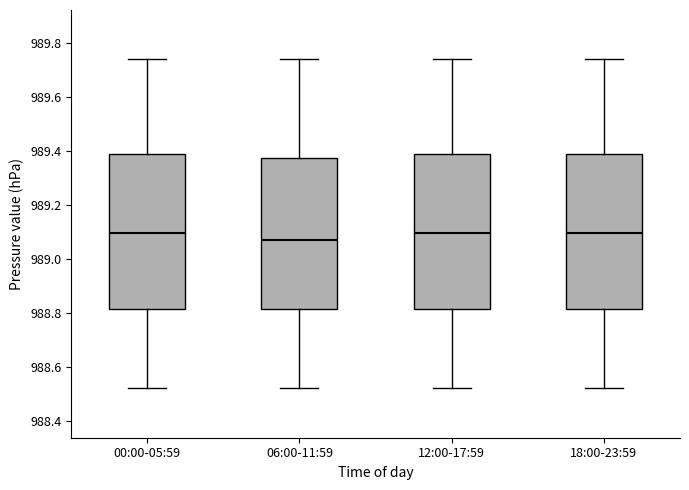

Reading left to right, transcribe this box plot: for each box, give where its median line is, the range the box spans, and where its two whiskers end, as read against the y-axis. The values are not printed on the chart, so give them approximately, as read against the axis.

00:00-05:59: median 989.10, box 988.82 to 989.40, whiskers 988.52 to 989.74
06:00-11:59: median 989.08, box 988.82 to 989.38, whiskers 988.52 to 989.74
12:00-17:59: median 989.10, box 988.82 to 989.40, whiskers 988.52 to 989.74
18:00-23:59: median 989.10, box 988.82 to 989.40, whiskers 988.52 to 989.74